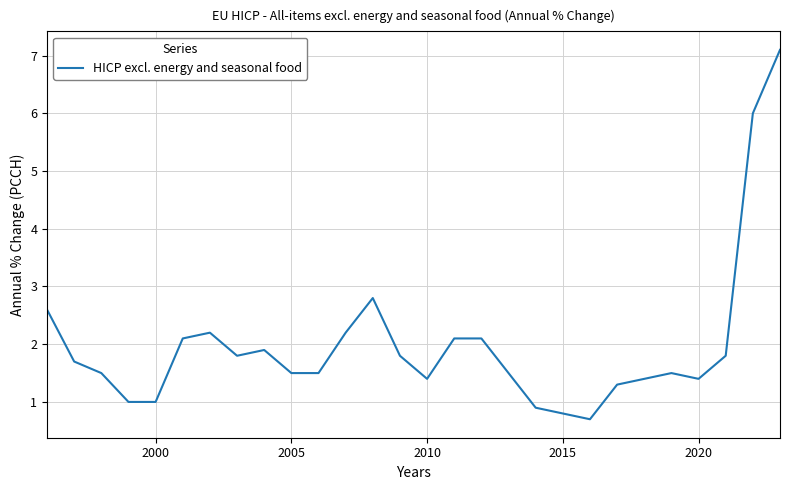

What is the maximum value shown in the chart?

7.1